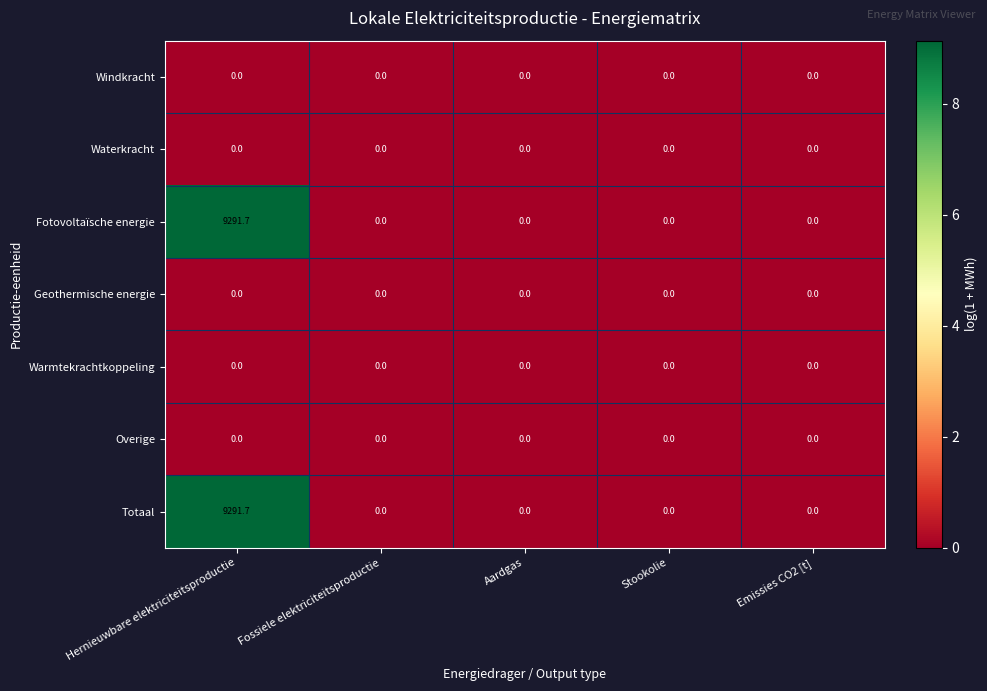

True or false: Warmtekrachtkoppeling has a value of 0.0 at Aardgas.

True